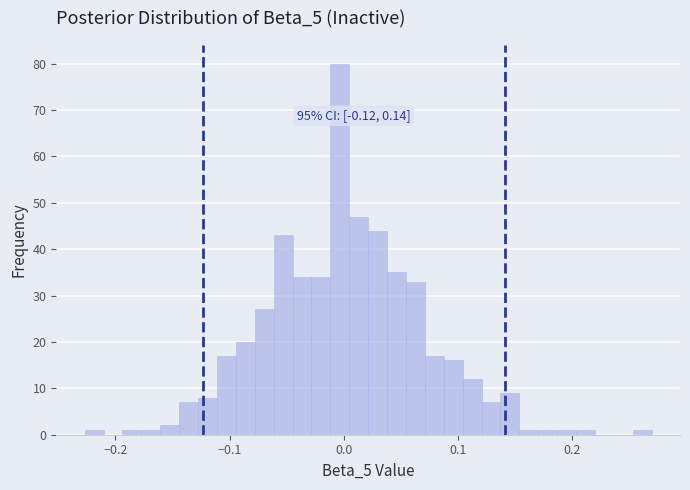

Around what value on the x-axis is the tallest bar? Give the approximate position of its centre, as read against the axis.

0.00